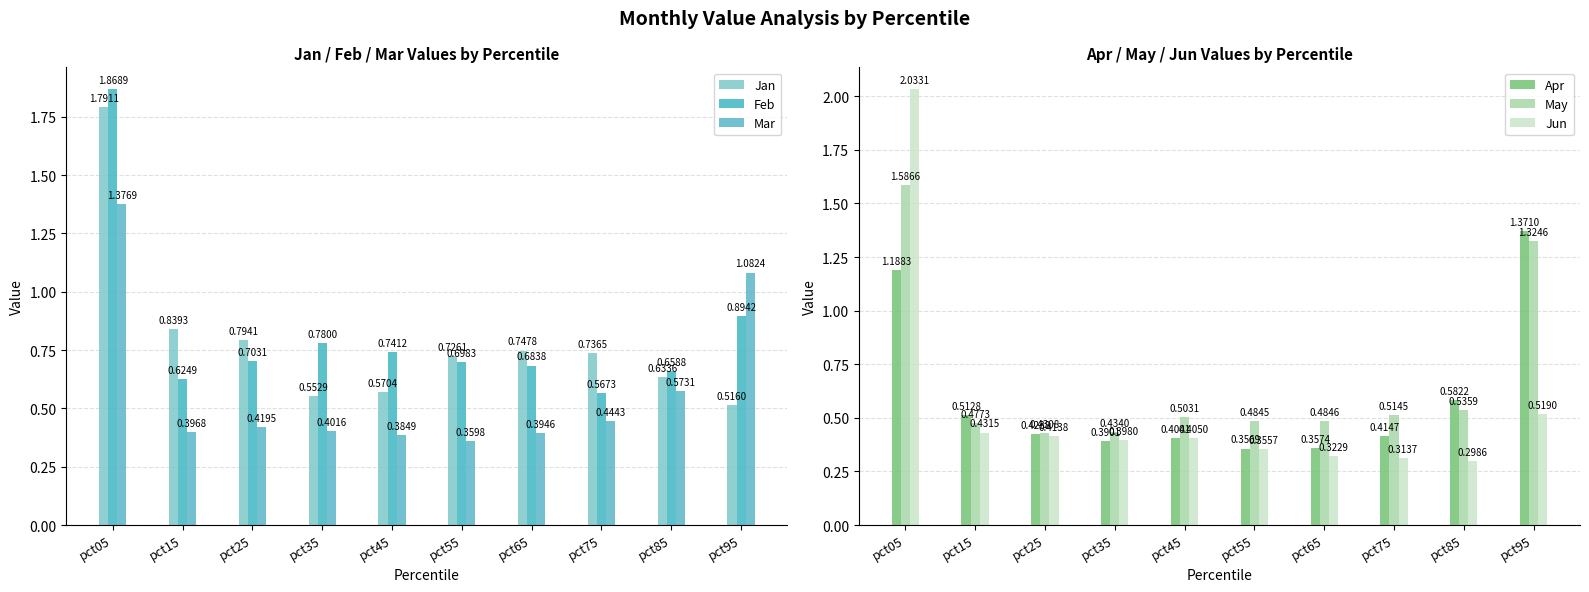

What is the average value of the Apr series?

0.6